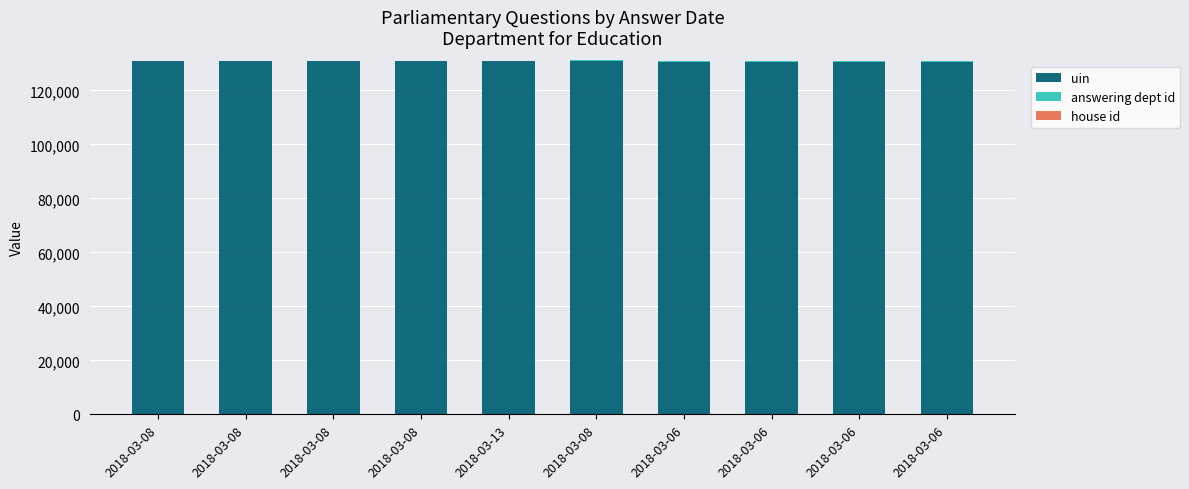

Does the chart contain stacked bars?

Yes